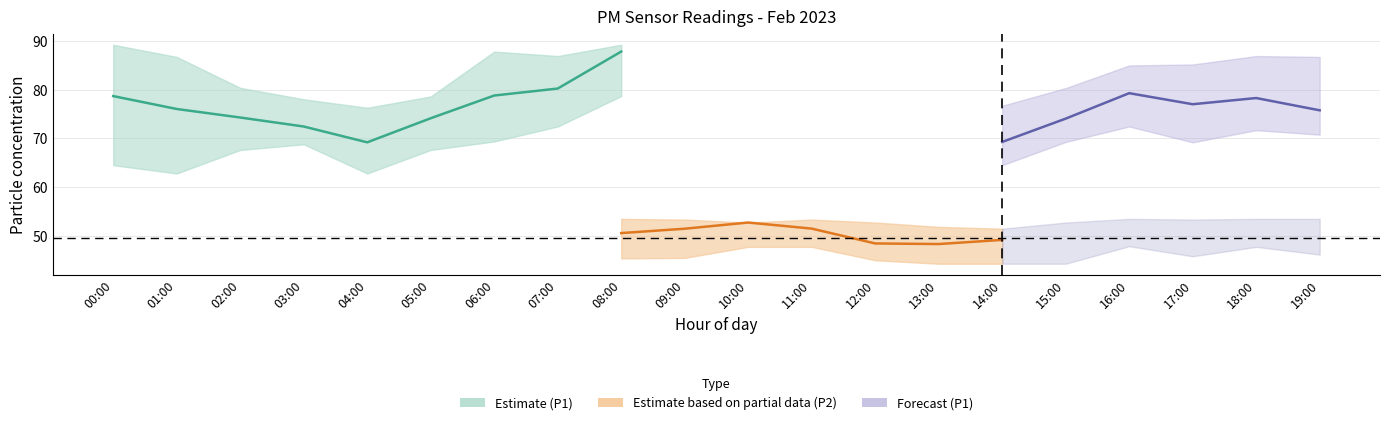

Is the value of P2 at 05:00 greater than the value of P1 at 10:00?

No